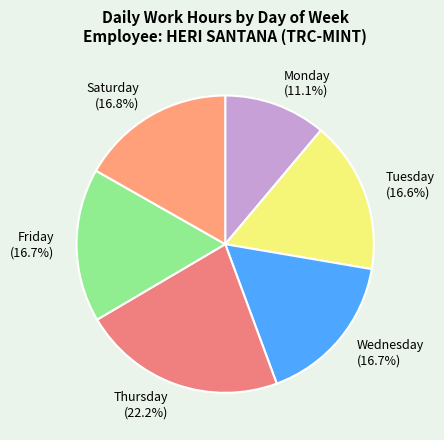

Is there any slice that represents more than half of the pie?

No